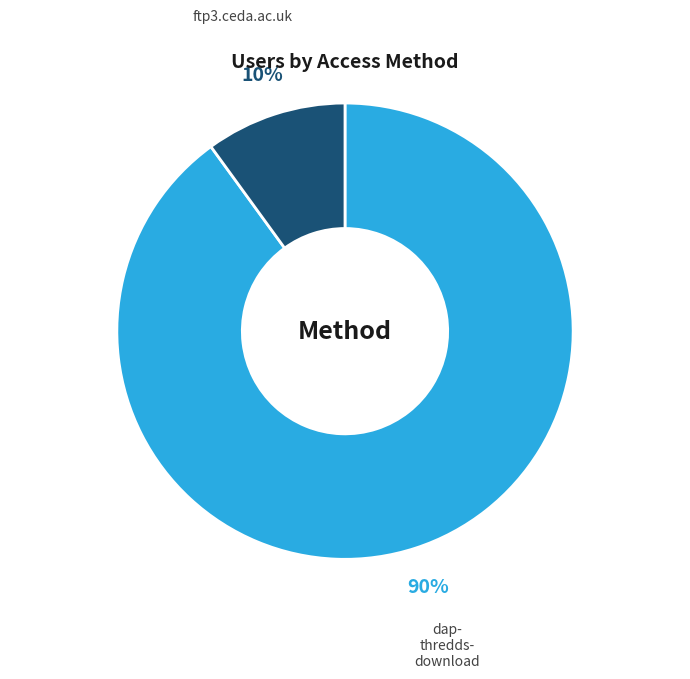

To the nearest percent, what is the difference between the largest and smallest slice percentages?

80%